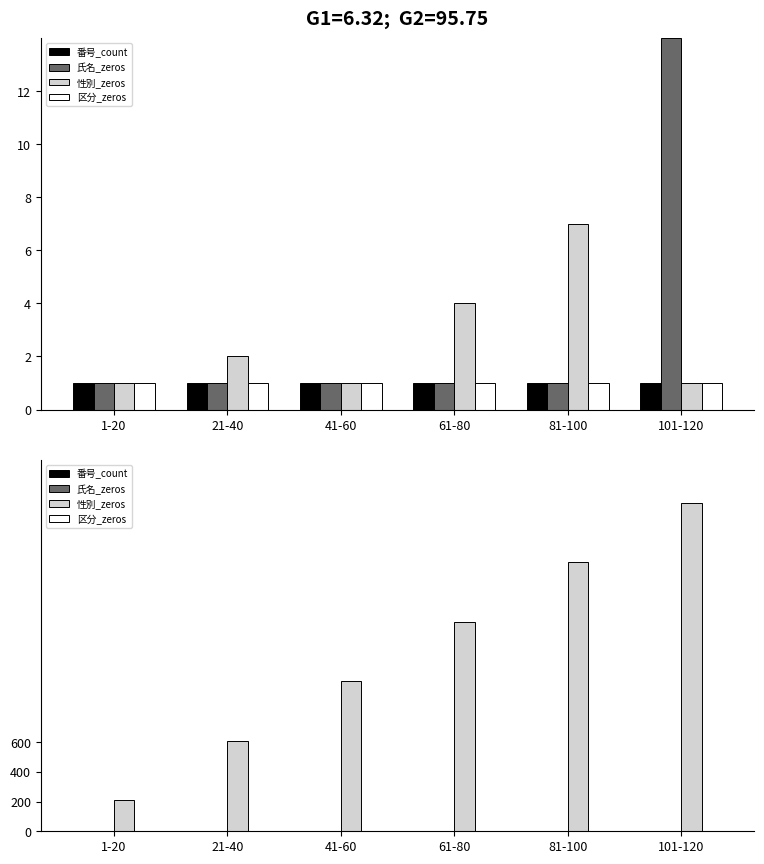

At how many categories does at least one series exceed 1586?

2